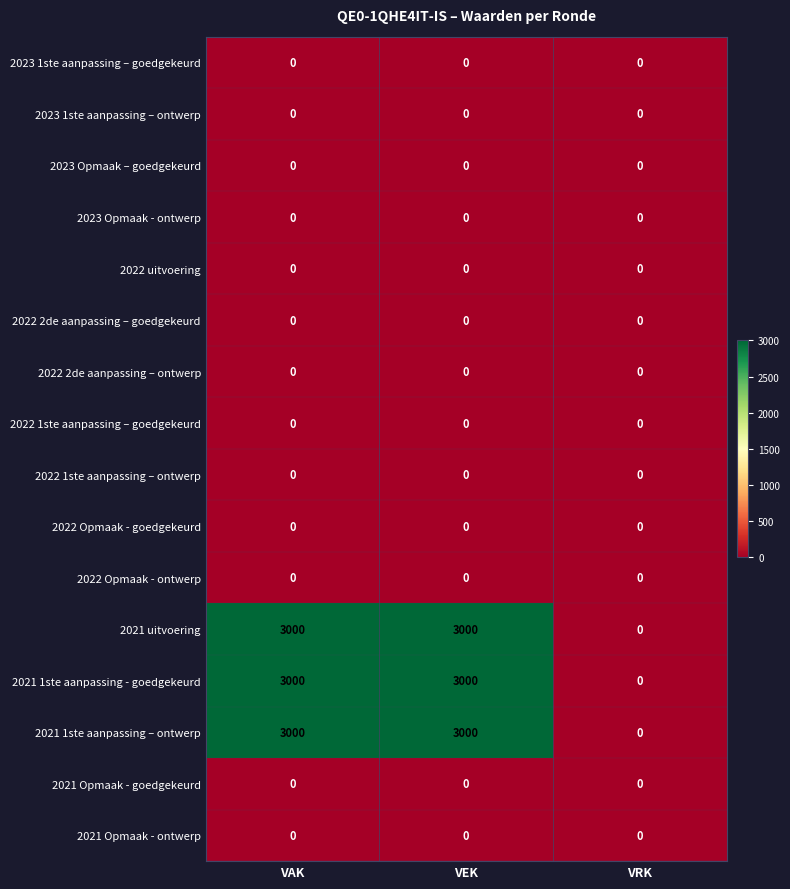

What is the difference between the highest and lowest values at VAK?

3000